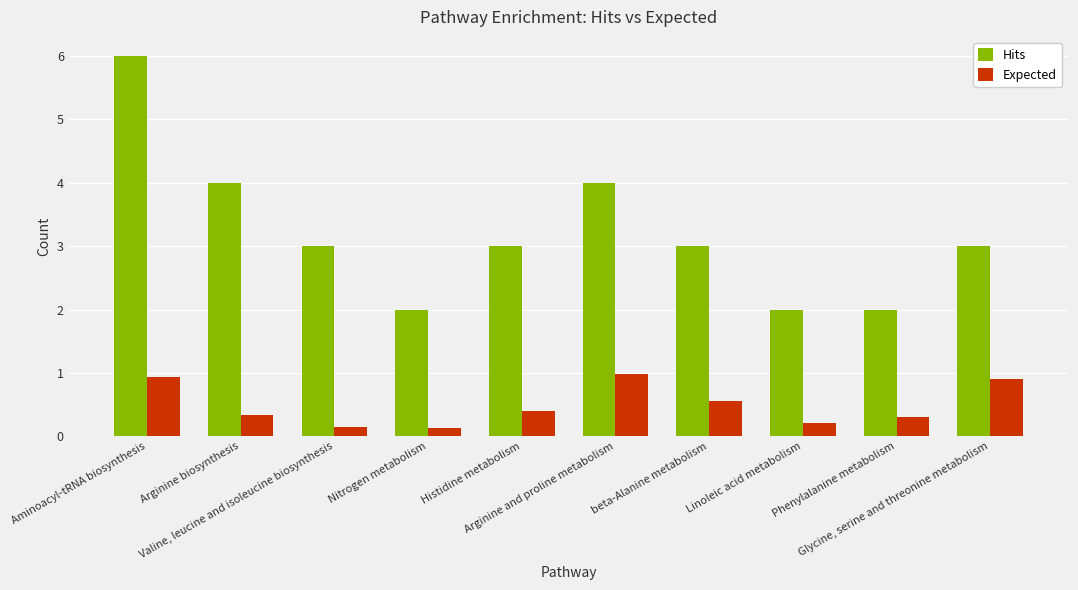

How many distinct data groups are displayed?

2